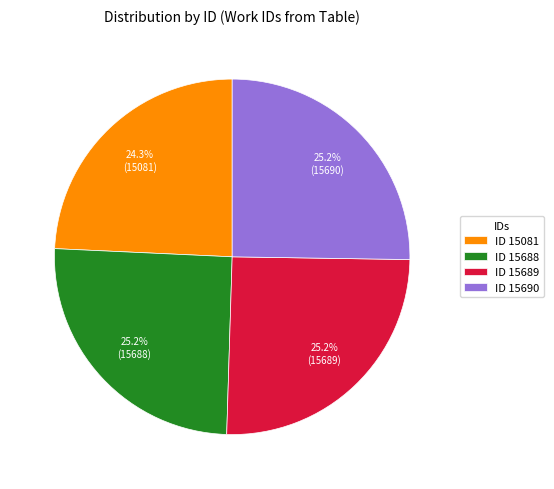

To the nearest percent, what is the difference between the largest and smallest slice percentages?

1%